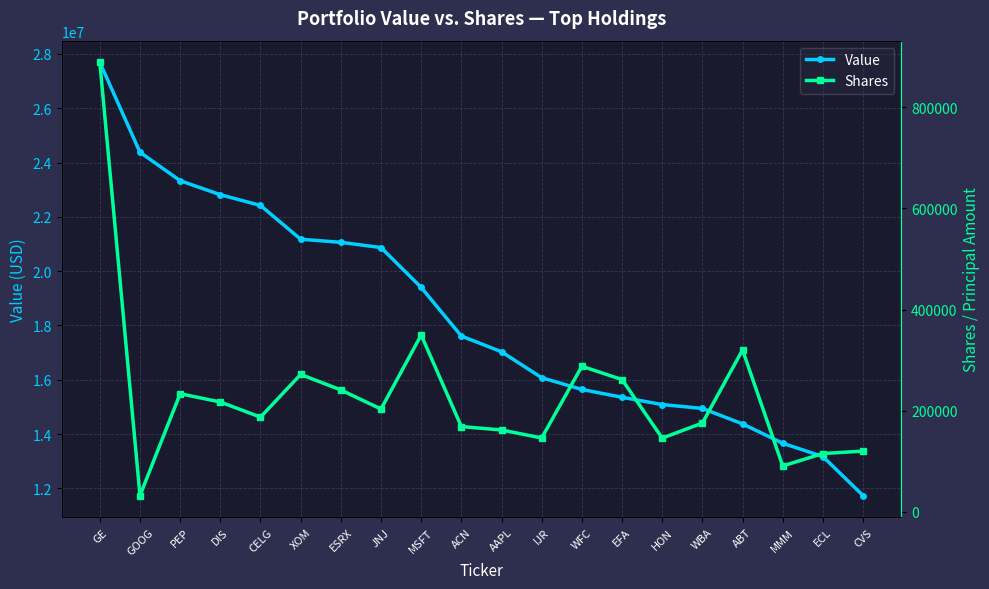

List the labels in order of Value value, largest first.

GE, GOOG, PEP, DIS, CELG, XOM, ESRX, JNJ, MSFT, ACN, AAPL, IJR, WFC, EFA, HON, WBA, ABT, MMM, ECL, CVS